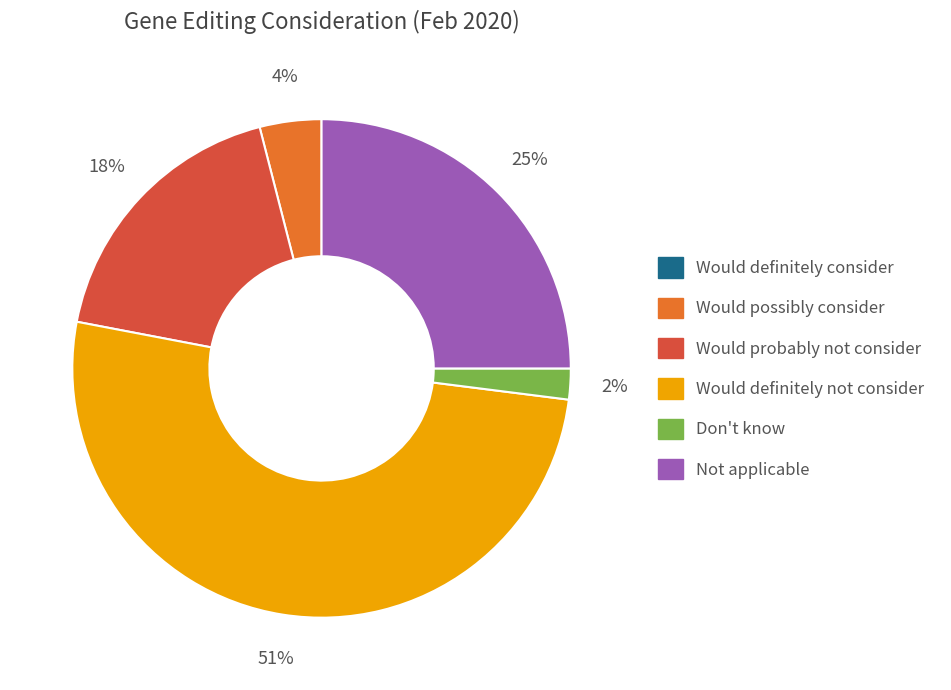

To the nearest percent, what portion does Would probably not consider represent?

18%